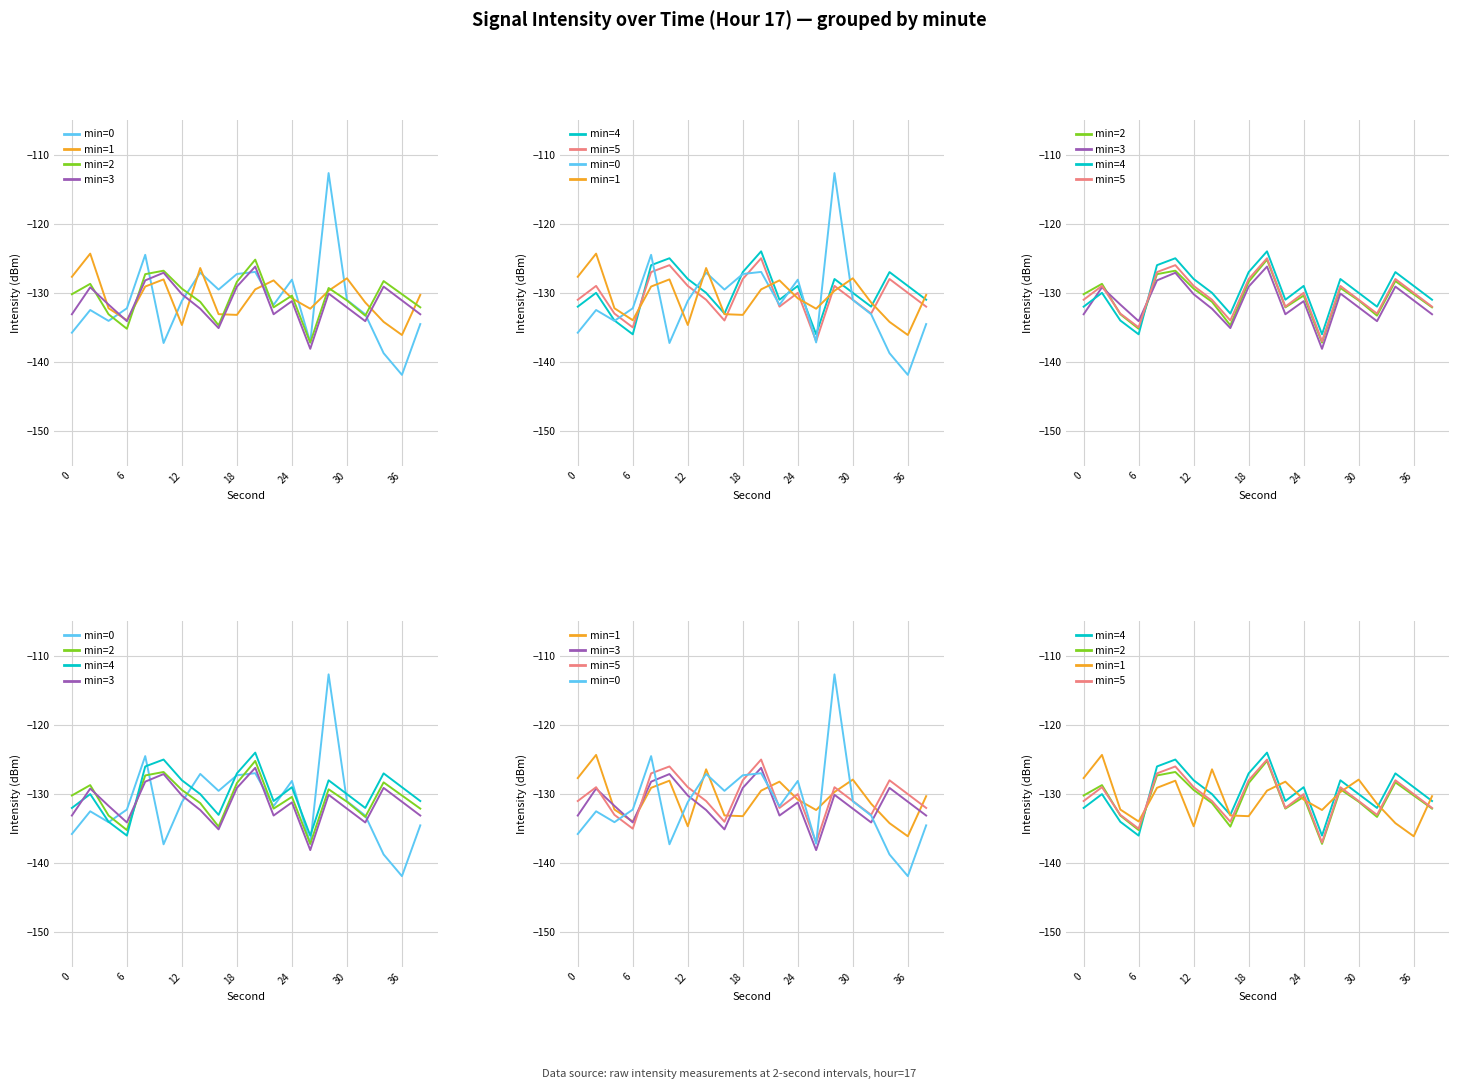

What is the value of the min=3 point at the 11th from the left?

-126.2